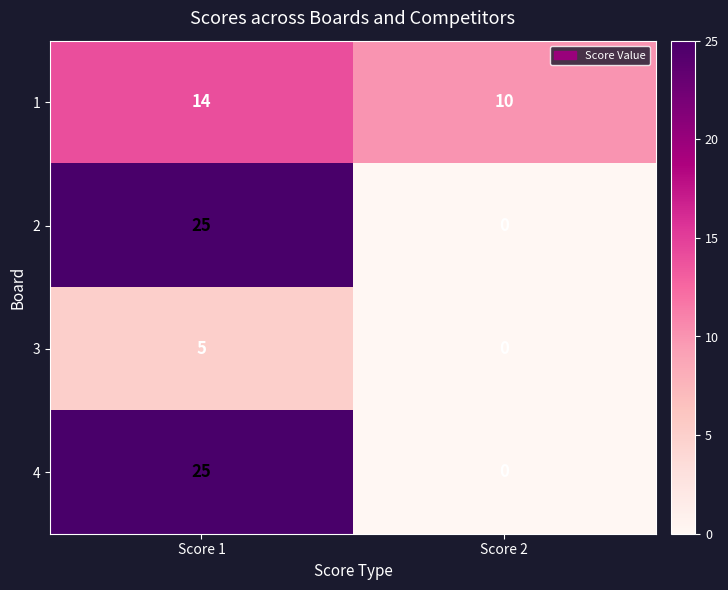

The 1 series shows 6 at Score 2. True or false?

False